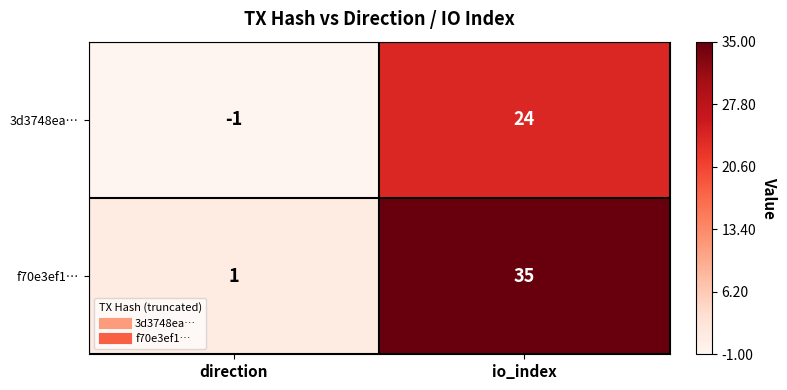

Which category has the lowest value in the 3d3748ea… series?

direction